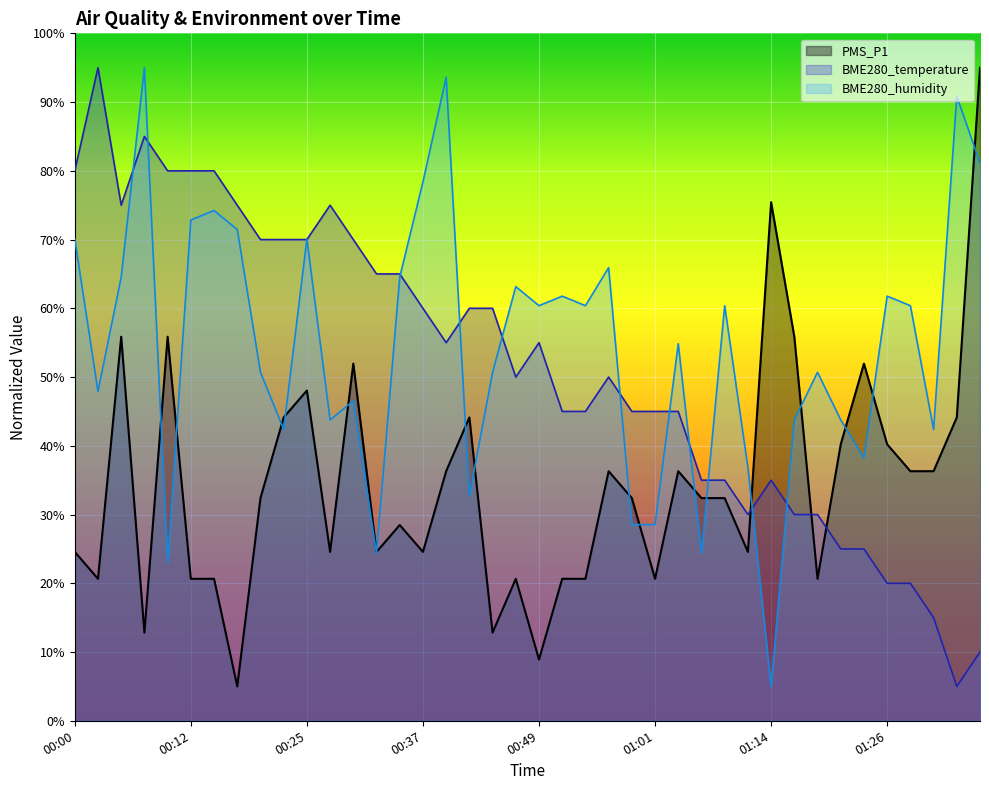

What are all the series names shown in the legend?

PMS_P1, BME280_temperature, BME280_humidity